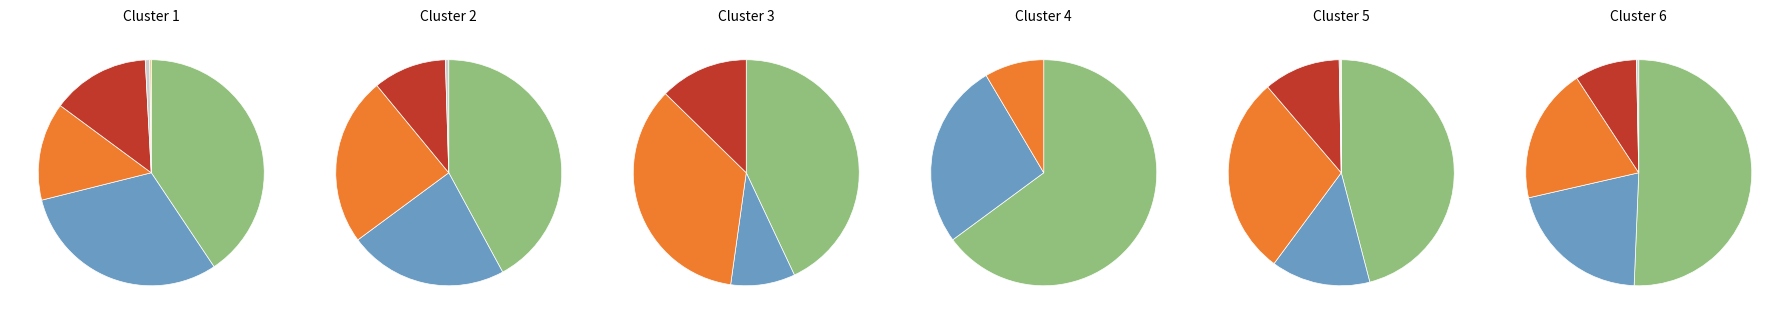

True or false: Tindastóll accounts for 14% of the total.

True